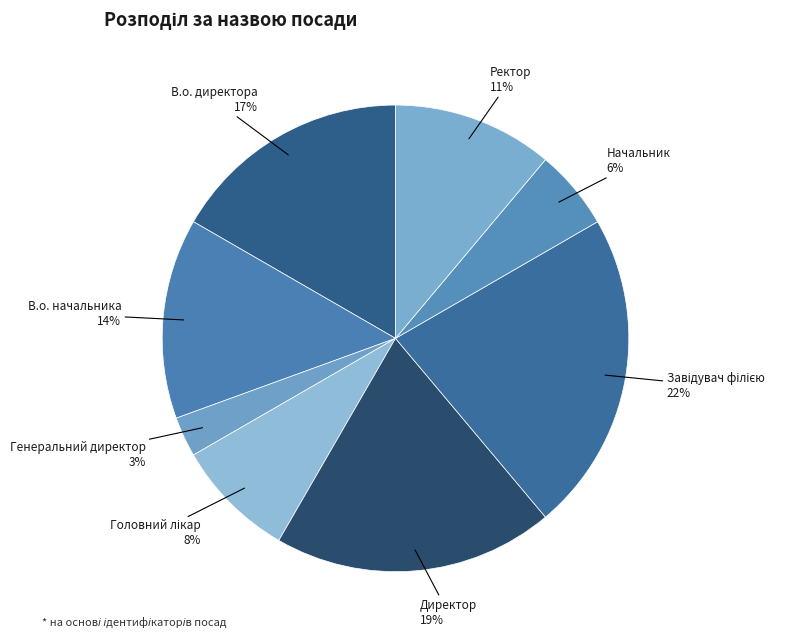

Do Начальник and В.о. начальника together represent more than half of the pie?

No